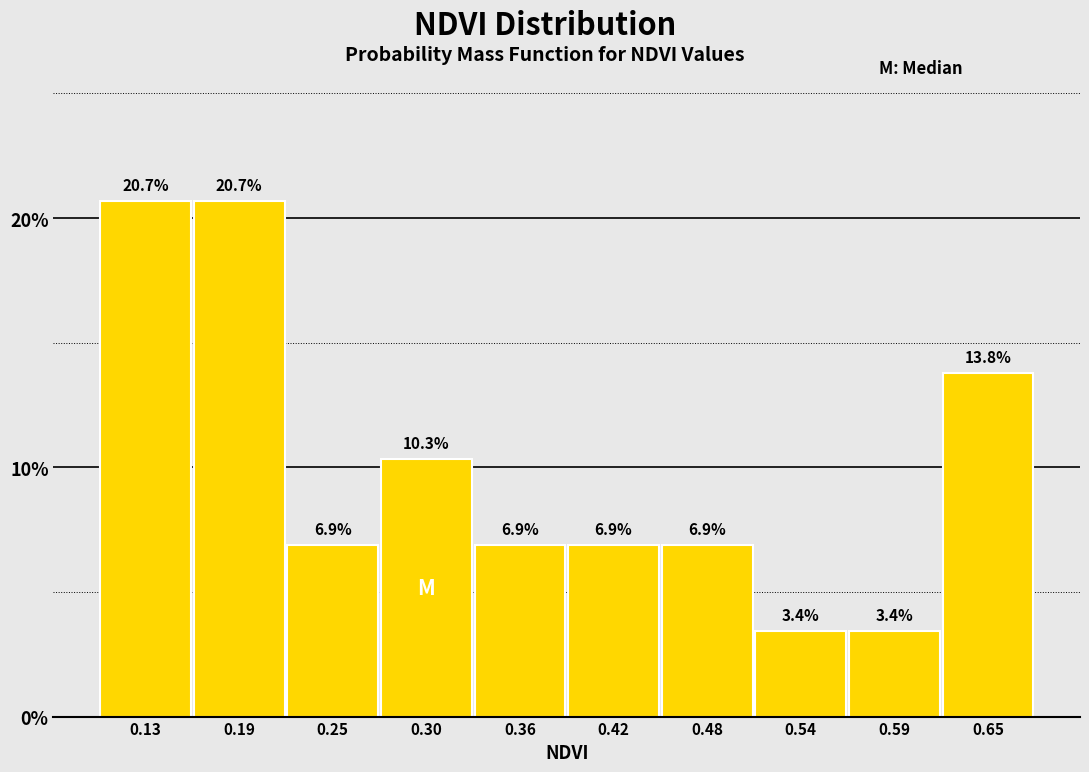

Reading left to right, transcribe this chart: for each bar, give the range it covers on the x-axis and its height. The bar edges are not printed on the chart, so give them approximately, as read against the axis.

0.100 to 0.158: 20.7
0.158 to 0.216: 20.7
0.216 to 0.274: 6.9
0.274 to 0.332: 10.3
0.332 to 0.390: 6.9
0.390 to 0.448: 6.9
0.448 to 0.506: 6.9
0.506 to 0.564: 3.4
0.564 to 0.622: 3.4
0.622 to 0.680: 13.8